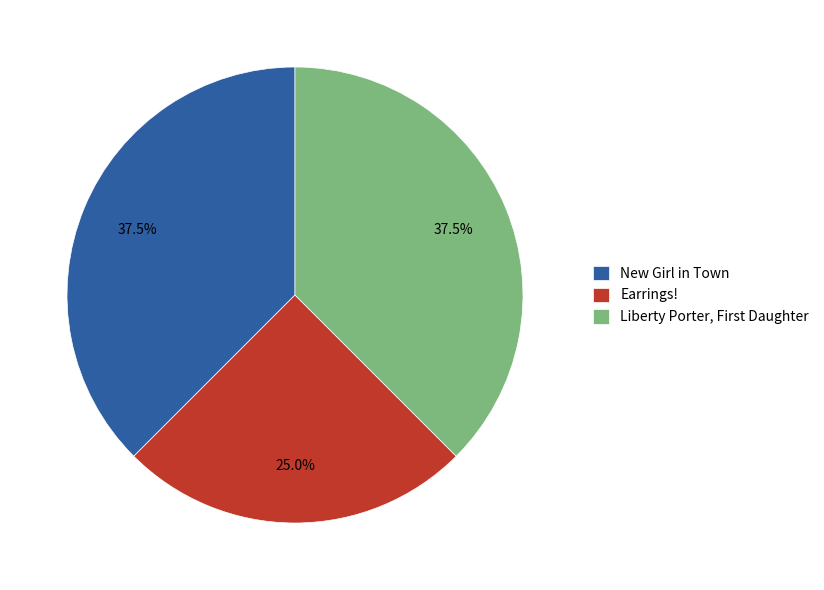

Is it true that Earrings! is 16% of the pie?

False